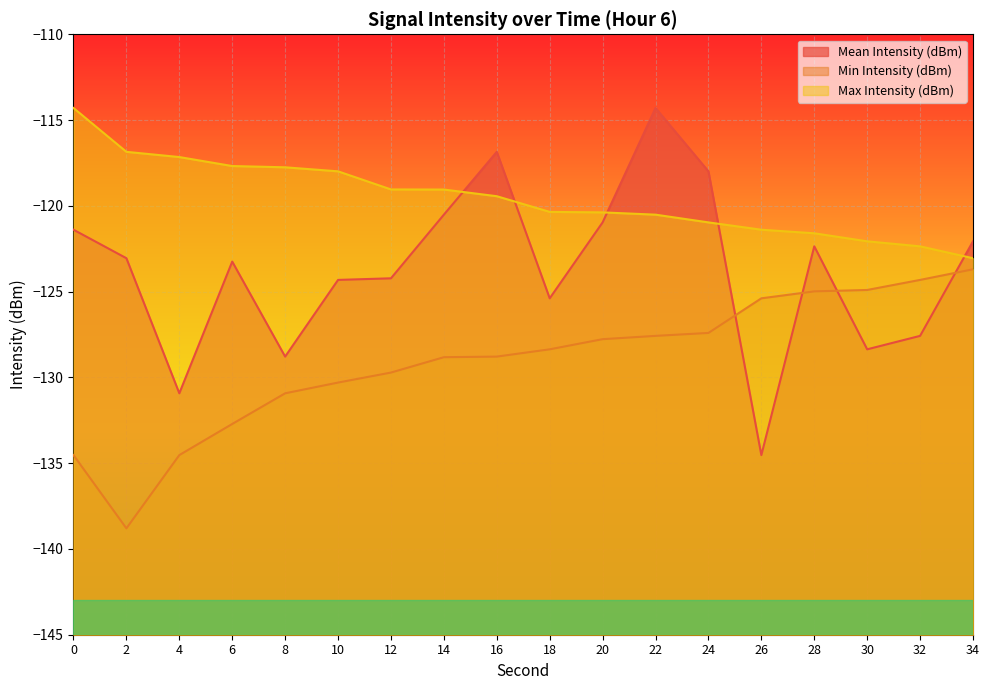

Which series has the widest spread of values?

Mean Intensity (dBm)